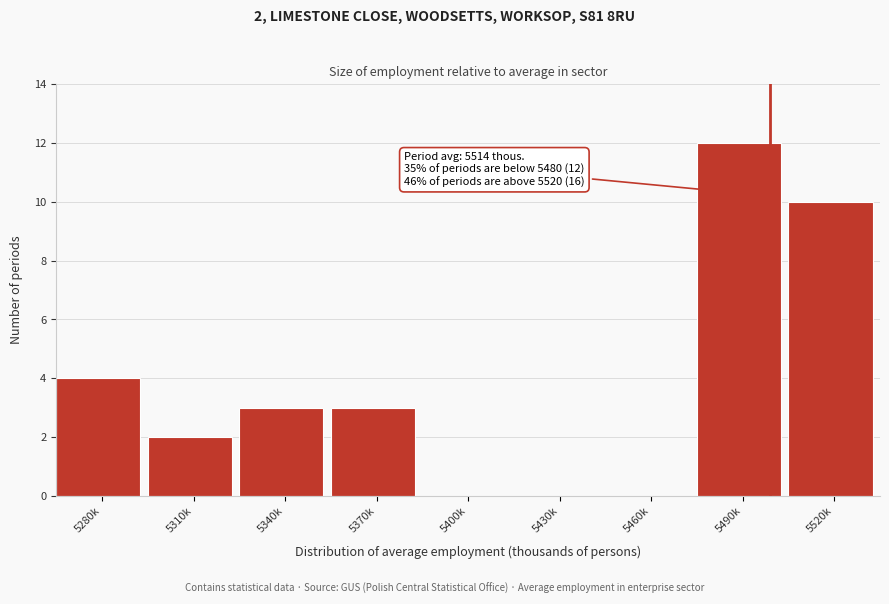

Reading right to left, list all the values displayed in this chart.

5520k=10	5490k=12	5460k=0	5430k=0	5400k=0	5370k=3	5340k=3	5310k=2	5280k=4